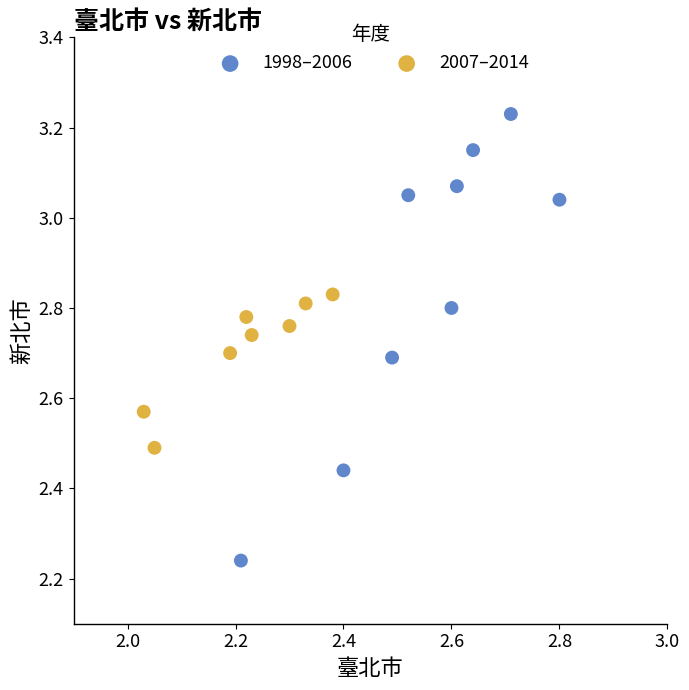

Which series has the largest Y range (max minus min)?

1998–2006